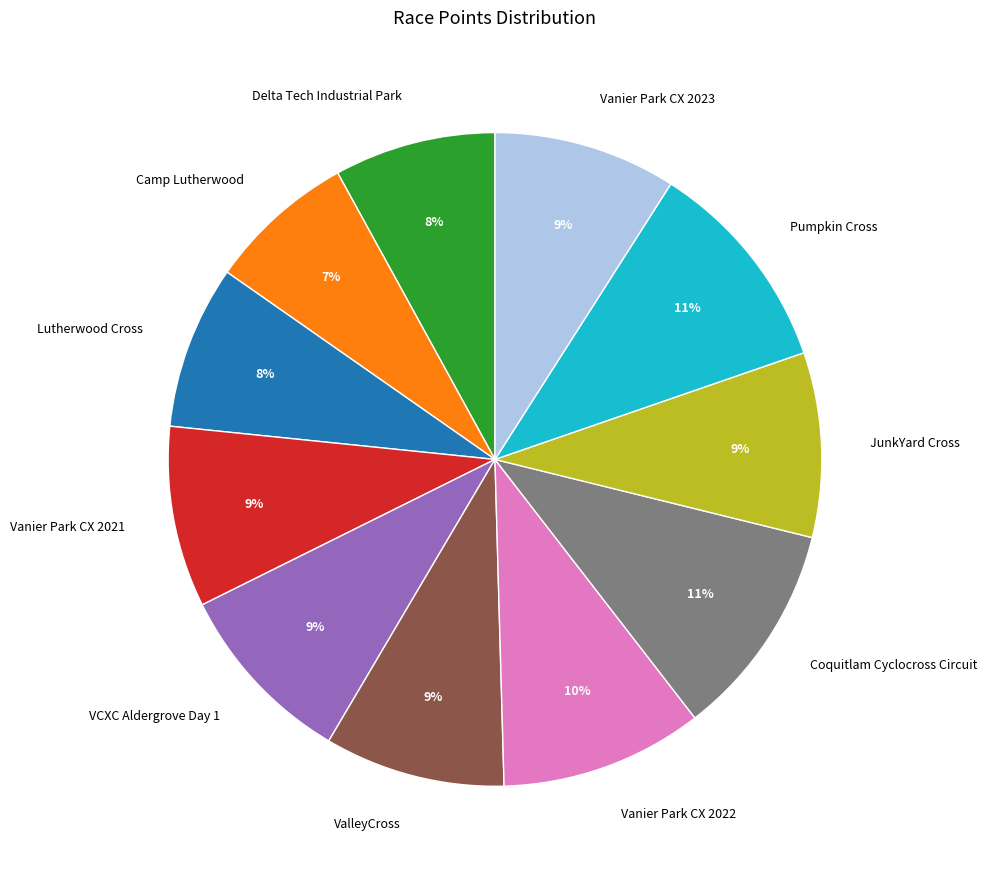

To the nearest percent, what portion does Vanier Park CX 2021 represent?

9%